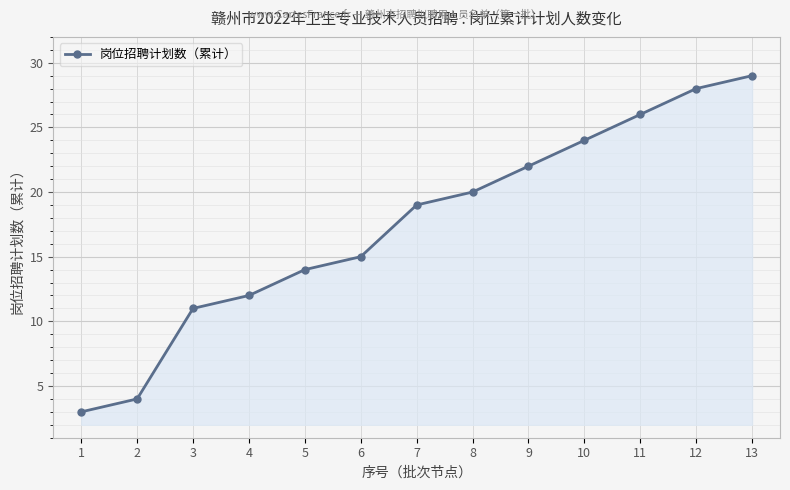

What is the smallest value displayed?

3